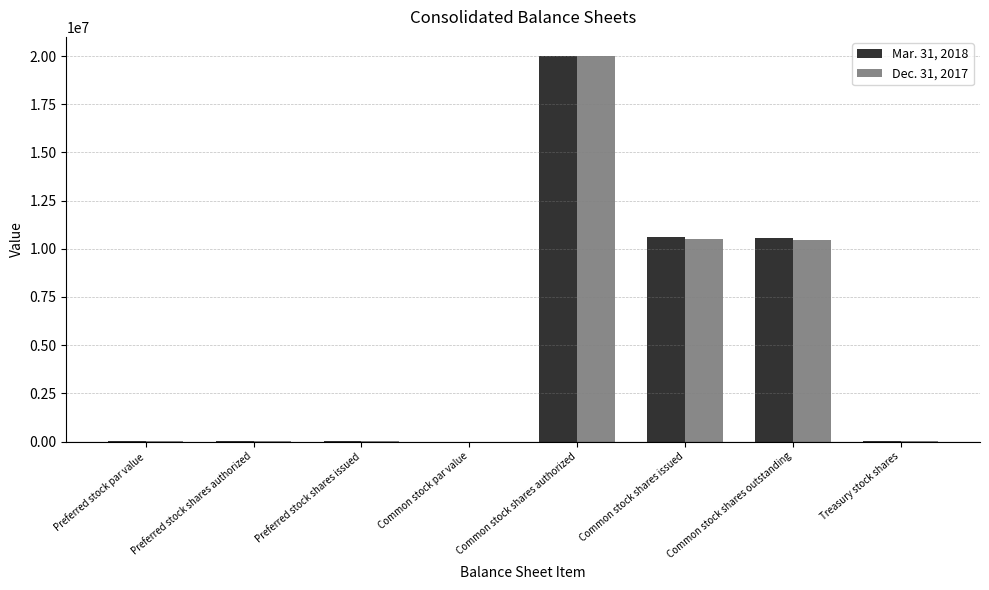

Is it true that Dec. 31, 2017 equals 4751670 at Common stock shares issued?

False